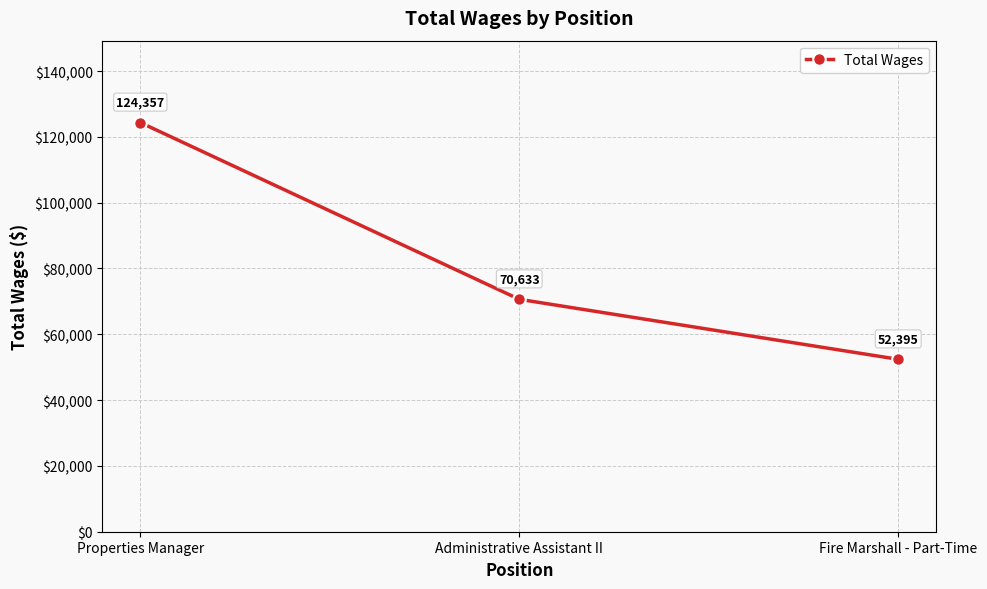

At which label is the value closest to 88376?

Administrative Assistant II